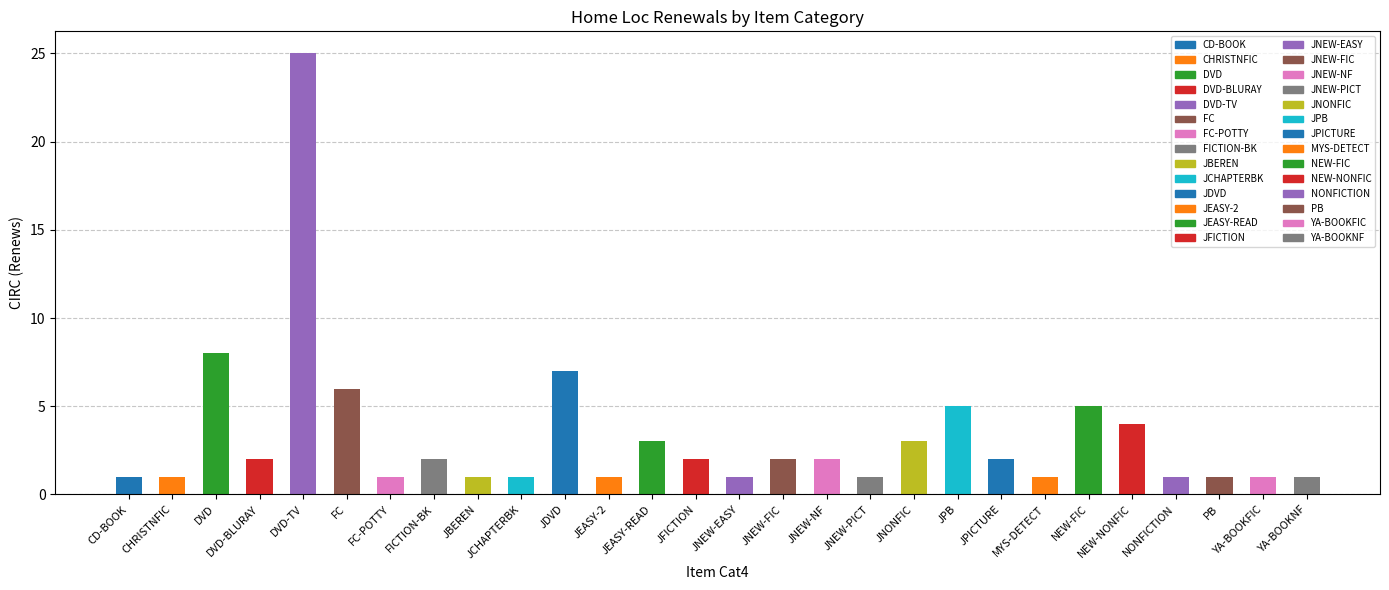

Between JCHAPTERBK and NEW-FIC, which is larger?

NEW-FIC